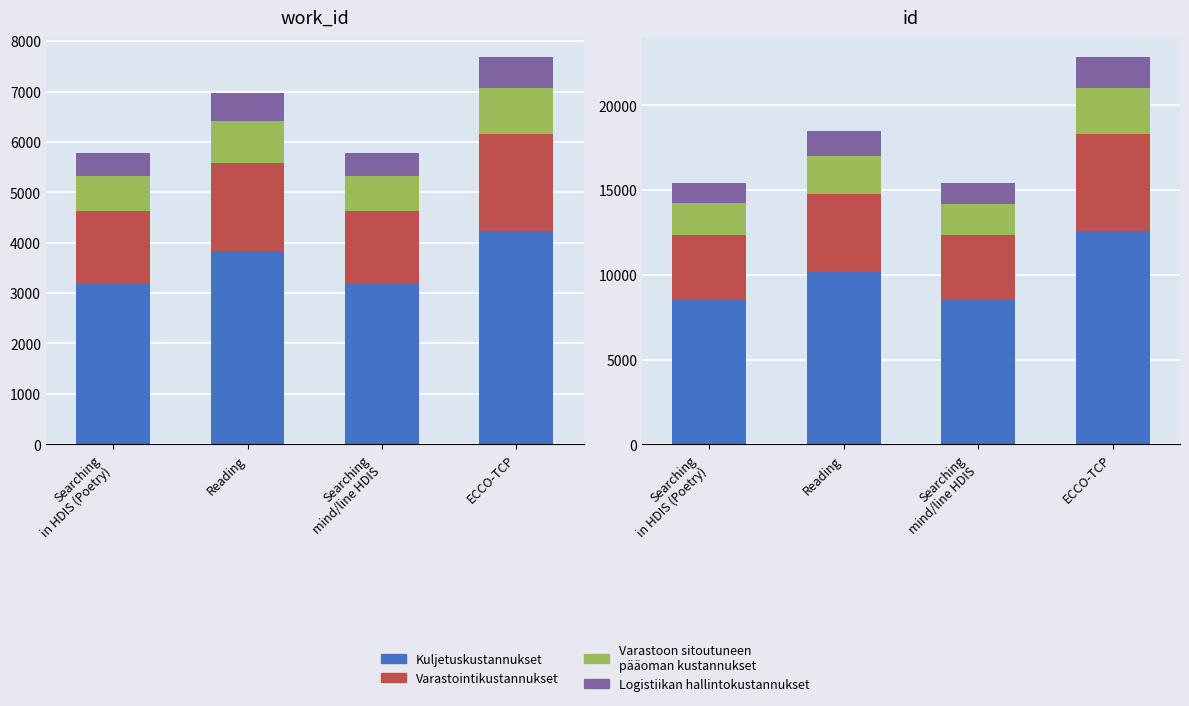

What position from the right is Searching
in HDIS (Poetry)?

4